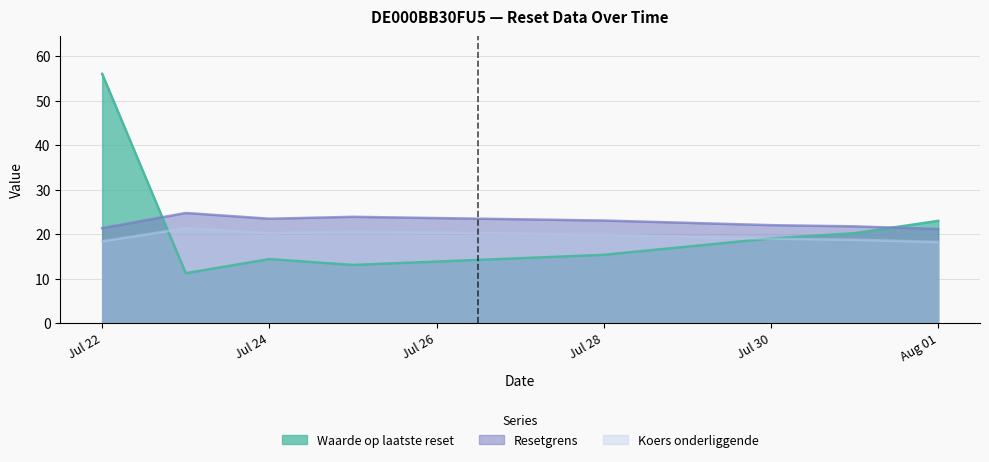

Rank the series by their maximum value, from lowest to highest.

Koers onderliggende, Resetgrens, Waarde op laatste reset